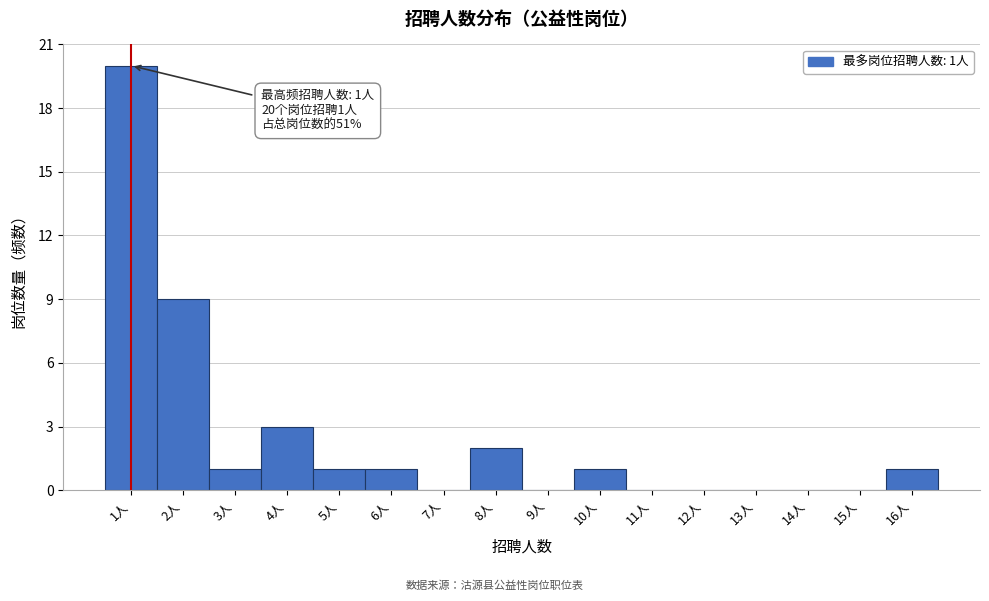

Which range on the x-axis has the tallest bar?

0.5 to 1.5